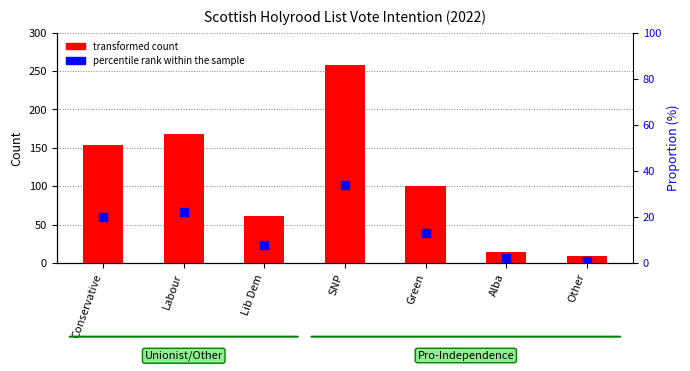

Which series contains the lowest Y value?

percentile rank within the sample